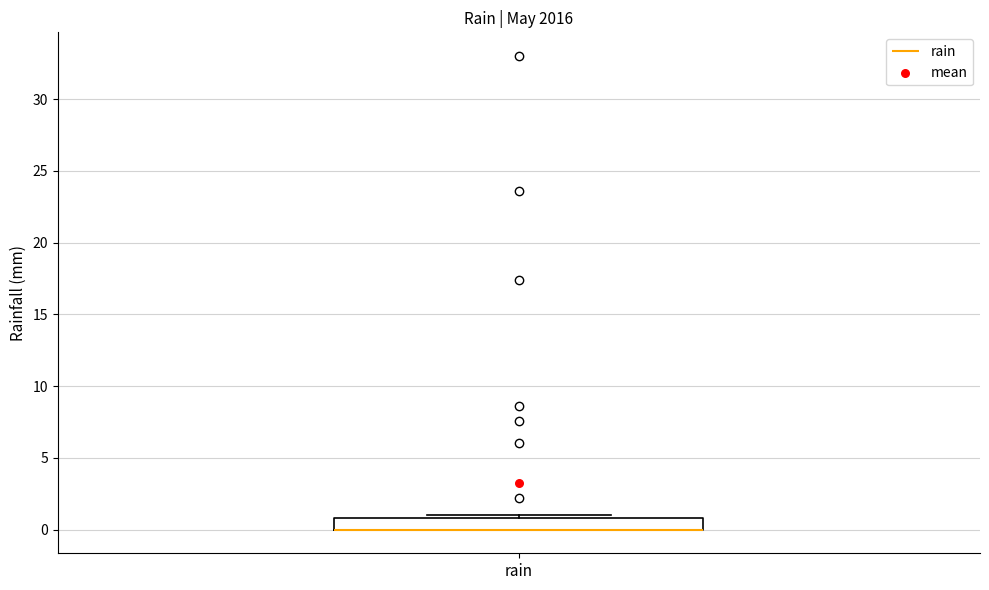

Read this box plot against the y-axis: the position of the median line, the range covered by the box, and the ends of both whiskers. The values are not printed on the chart, so give them approximately, as read against the axis.

median 0 (drawn on the box's lower edge), box 0 to 1, whiskers 0 to 1 (just above the box's upper edge)